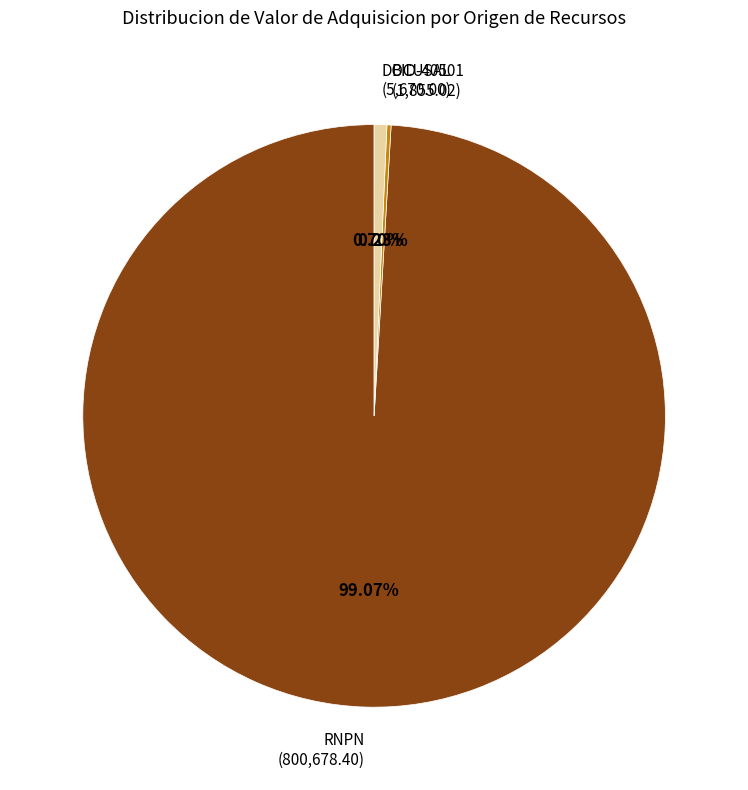

Which has a higher value, RNPN (800,678.40) or DOCUSAL (5,670.00)?

RNPN (800,678.40)